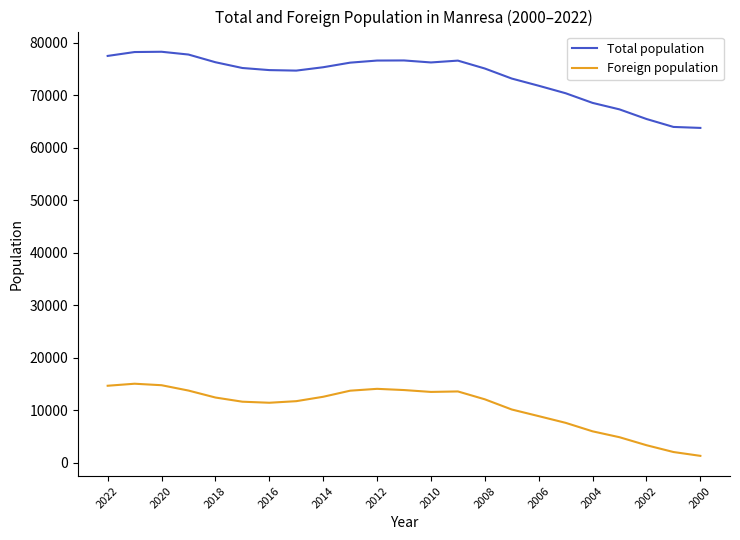

What is the highest value of the Foreign population series?

15027